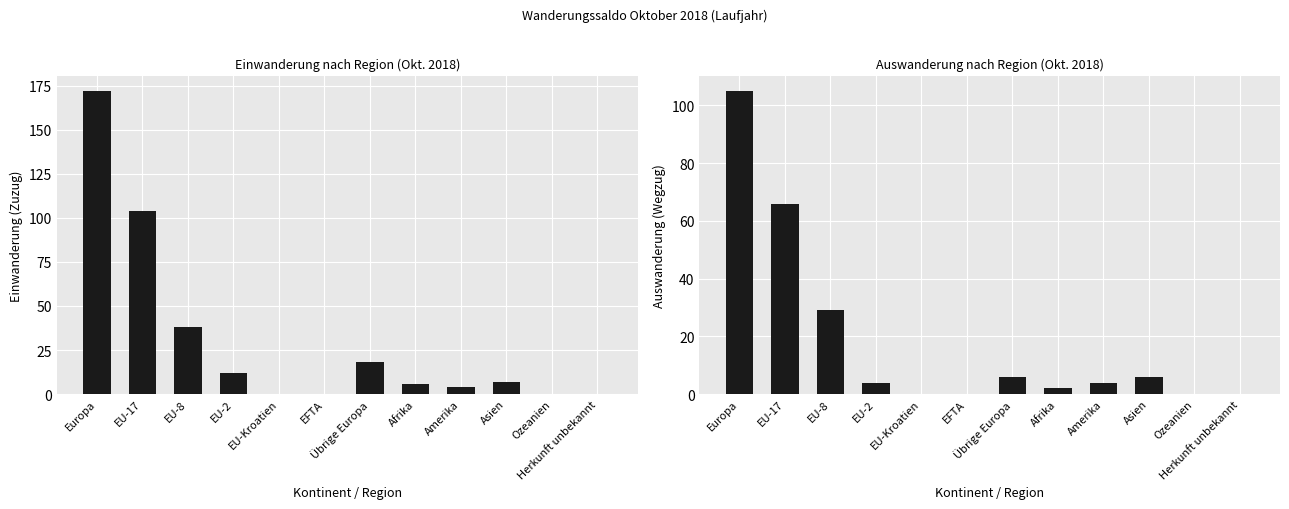

What is the difference between the second highest and second lowest values in the Auswanderung (Wegzug) series?

66